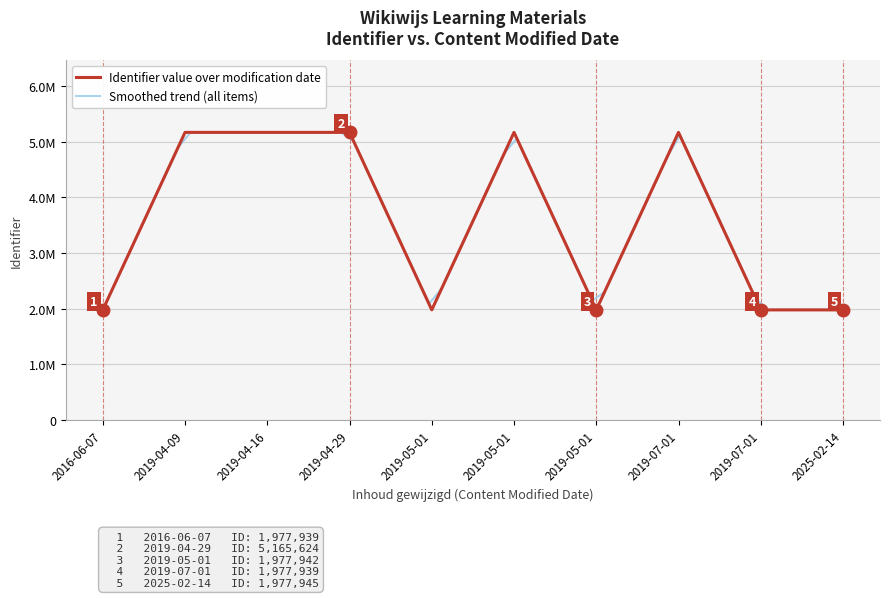

Reading left to right, extract all data points from this chart.

1977939	5165620	5165622	5165624	1977940	5165627	1977942	5165629	1977943	1977945